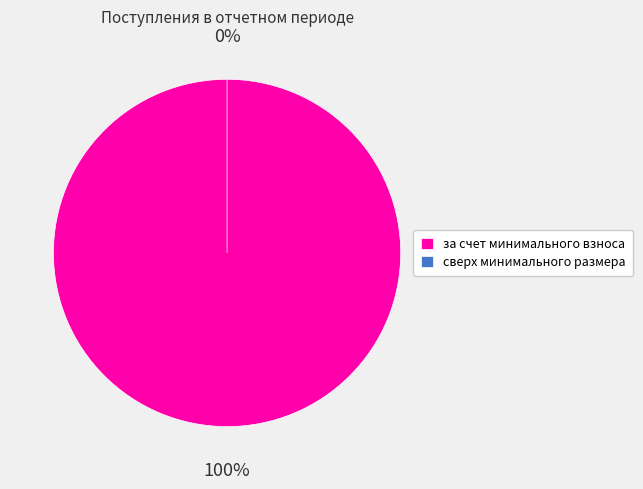

To the nearest percent, what portion does за счет минимального взноса represent?

100%